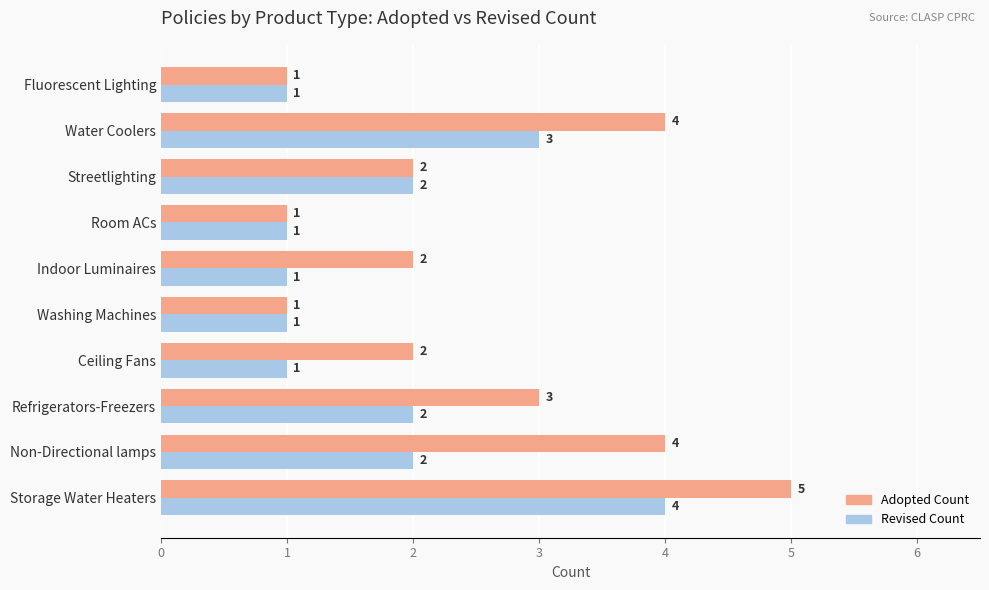

At Indoor Luminaires, list the series in order from smallest to largest.

Revised Count, Adopted Count